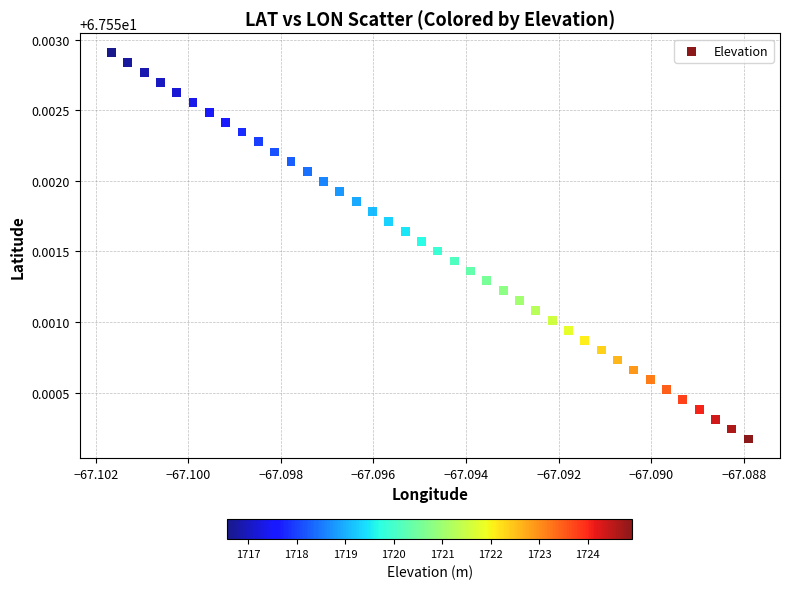

How many points are shown in the scatter plot?

40